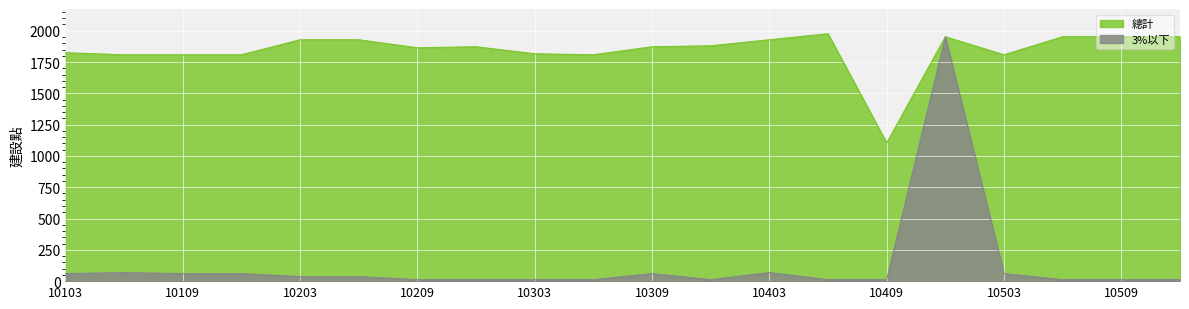

List the series in order of their peak value, highest first.

總計, 3%以下